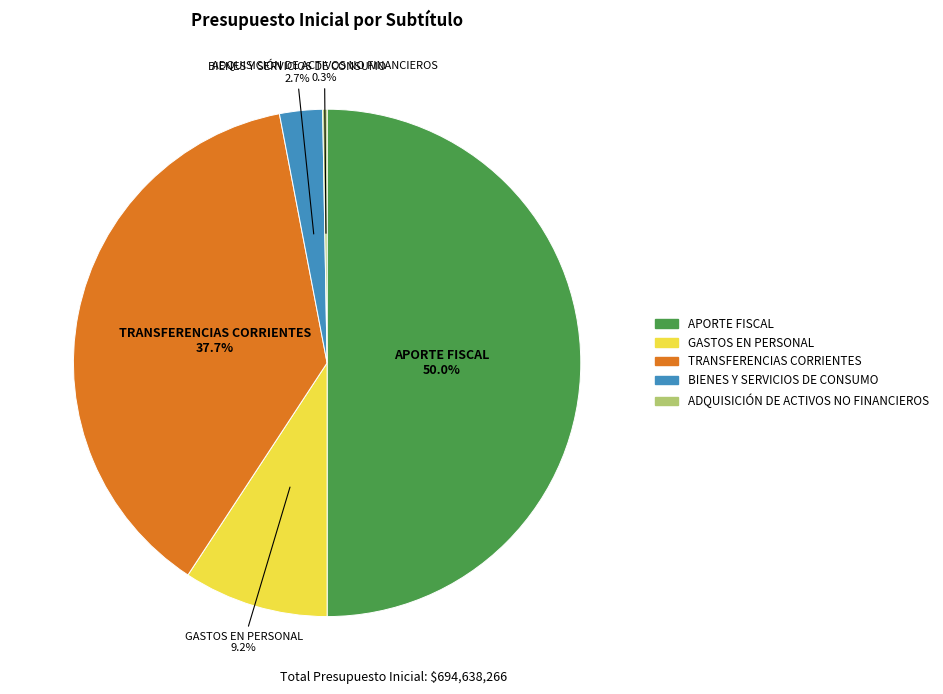

To the nearest percent, what is the difference between the BIENES Y SERVICIOS DE CONSUMO and TRANSFERENCIAS CORRIENTES slice percentages?

35%